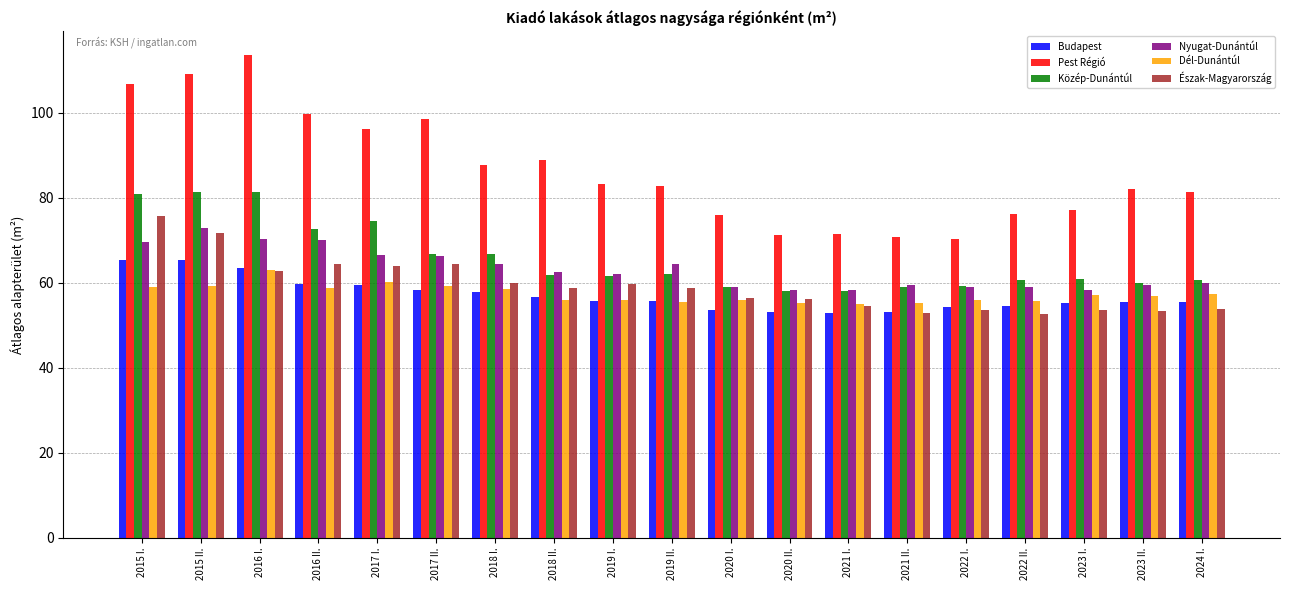

At how many categories does at least one series exceed 97?

5